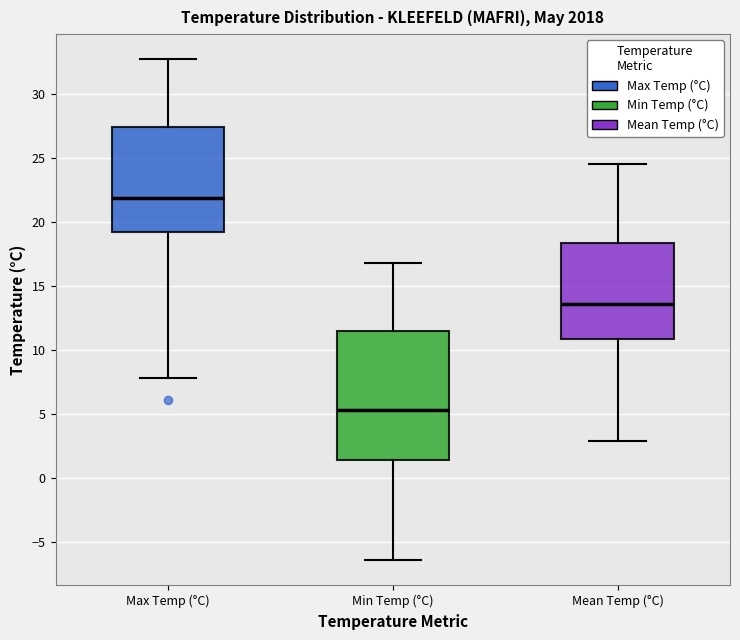

Reading left to right, transcribe this box plot: for each box, give where its median line is, the range the box spans, and where its two whiskers end, as read against the y-axis. The values are not printed on the chart, so give them approximately, as read against the axis.

Max Temp (°C): median 22.0, box 19.0 to 27.5, whiskers 8.0 to 32.5
Min Temp (°C): median 5.5, box 1.5 to 11.5, whiskers -6.5 to 17.0
Mean Temp (°C): median 13.5, box 11.0 to 18.5, whiskers 3.0 to 24.5